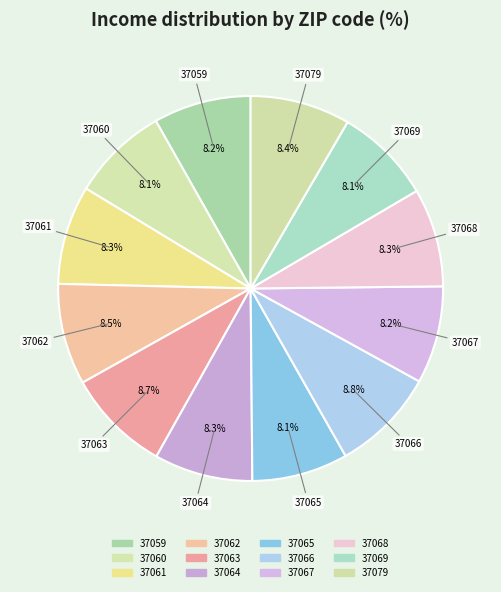

Is there a majority slice in this chart?

No